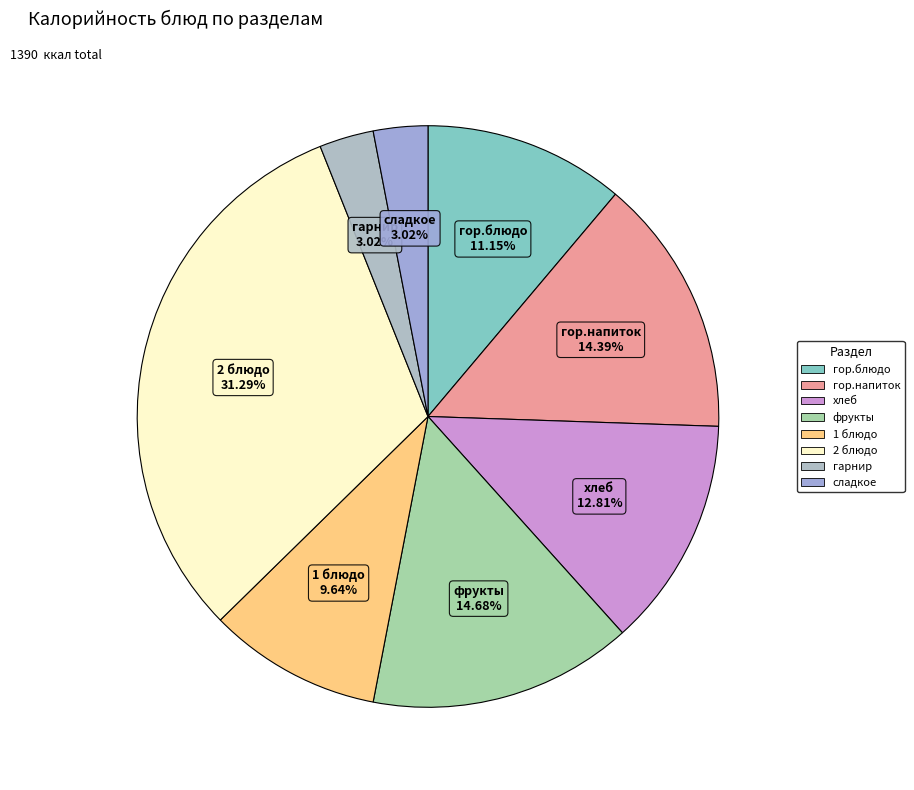

To the nearest percent, what percentage of the pie is 2 блюдо?

31%